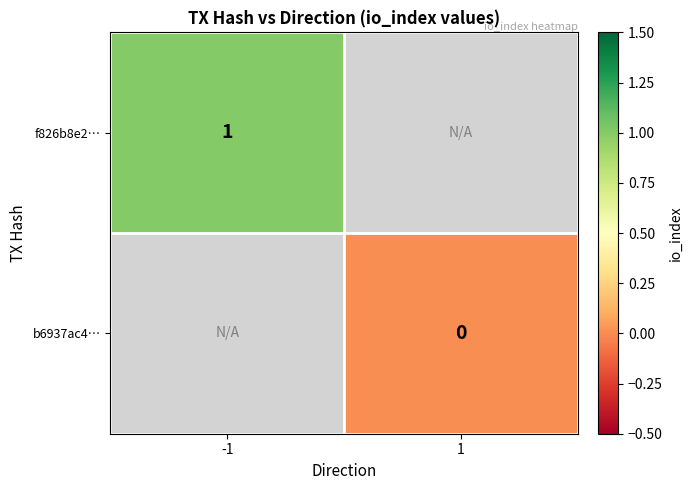

Count the number of categories in the chart.

2